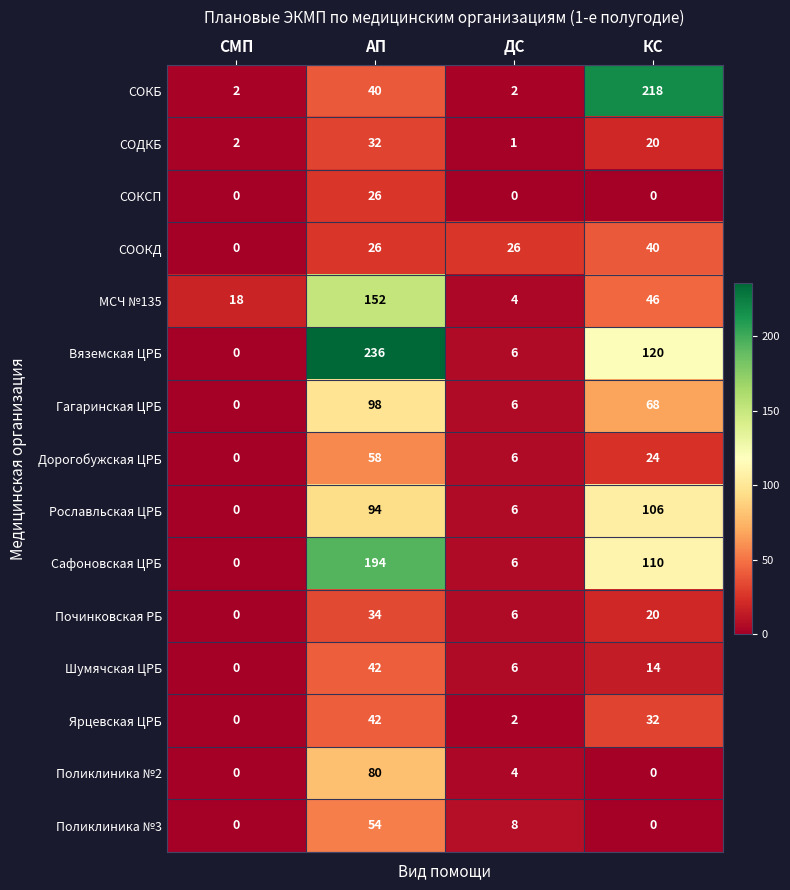

Is it true that Вяземская ЦРБ equals 120 at КС?

True